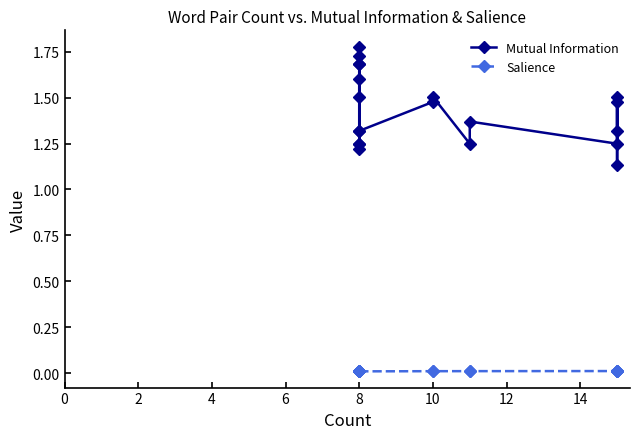

True or false: Mutual Information and Salience intersect in this chart.

False